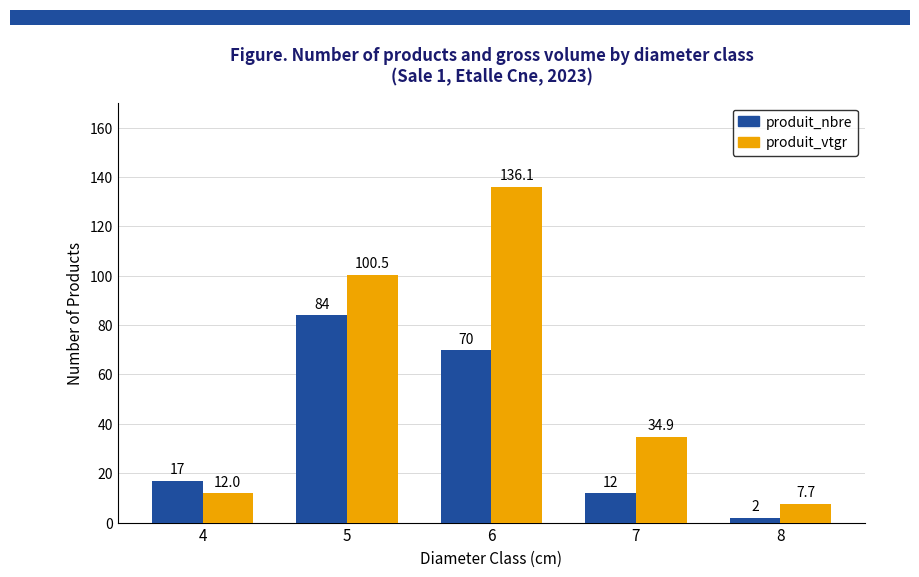

The produit_vtgr series shows 34.9 at 7. True or false?

True